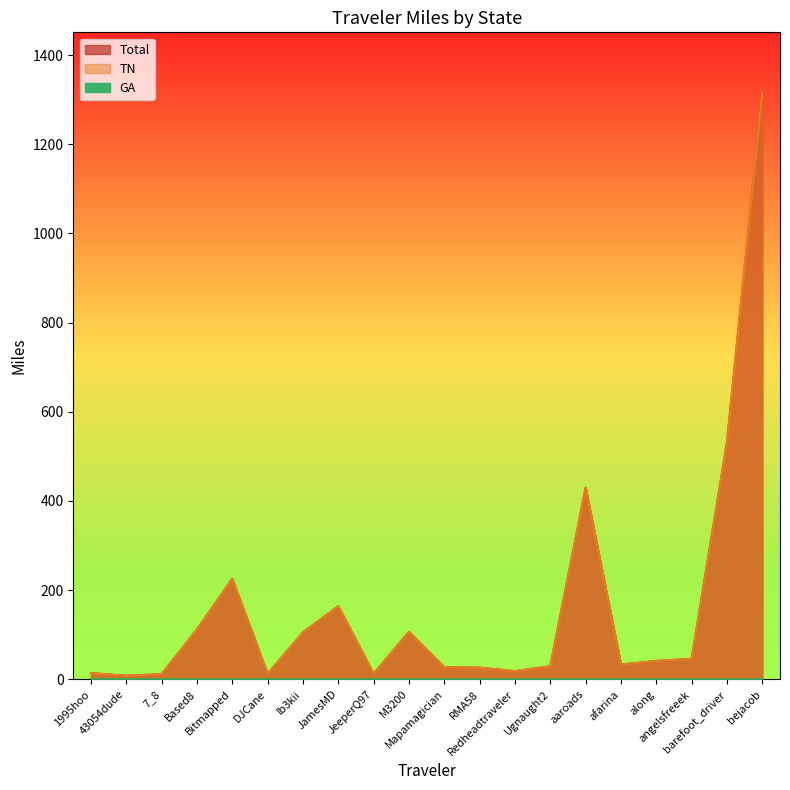

Where does the TN series first go above 41?

Based8